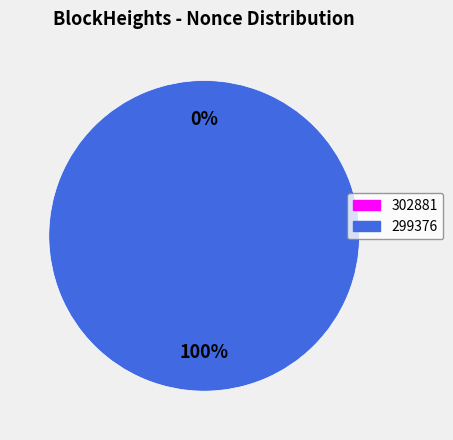

What percentage is the 299376 slice, to the nearest percent?

100%